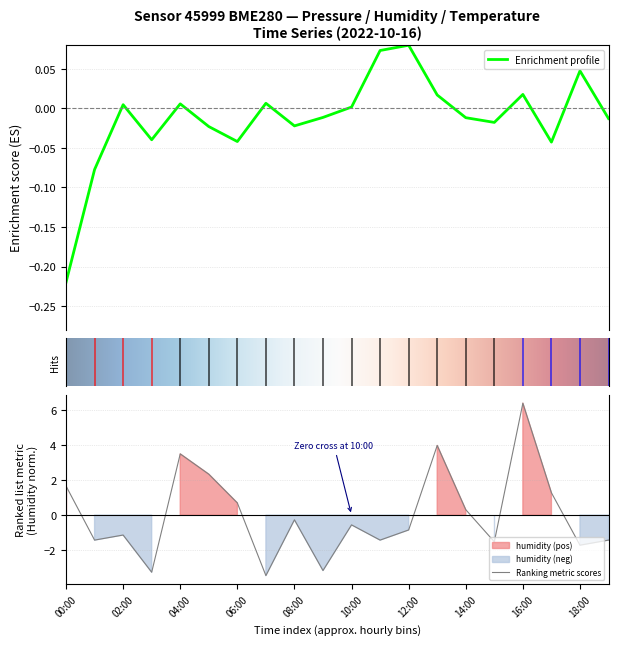

True or false: Ranking metric scores has a value of 1.5 at 04:00.

False